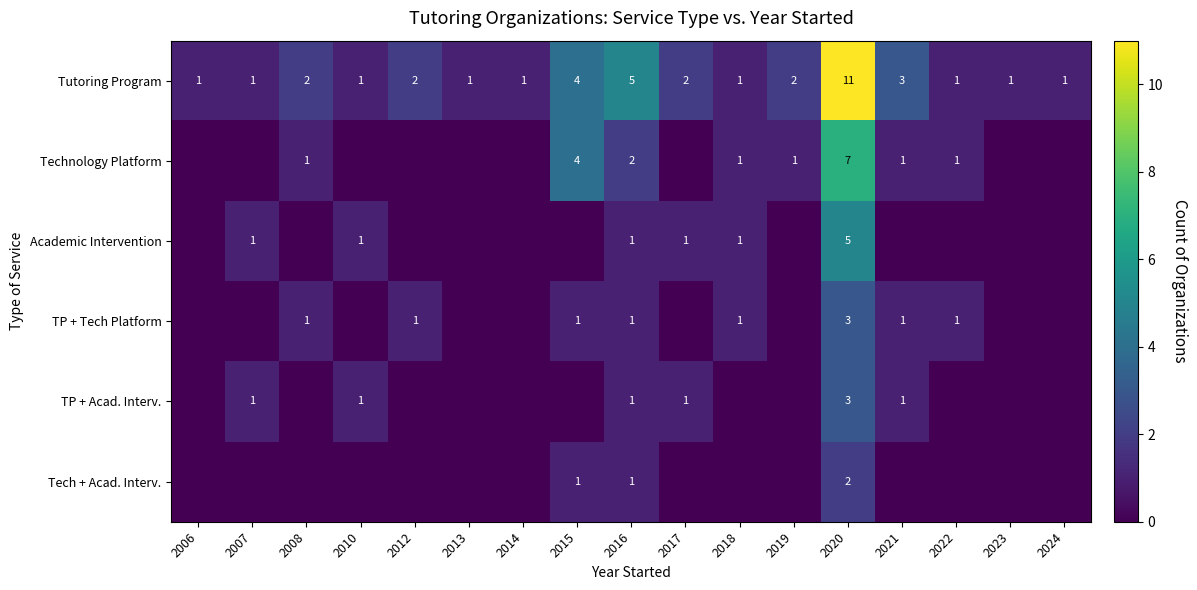

How many Tutoring Program values are between 1 and 2?

13